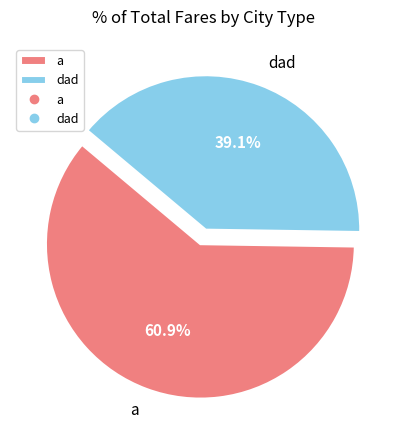

Between a and dad, which is larger?

a